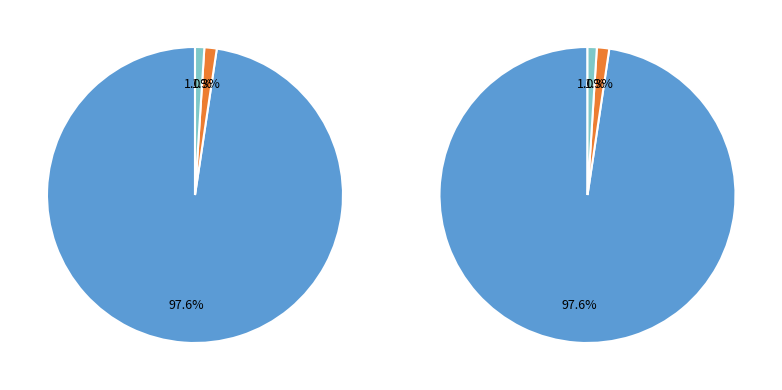

The List rows slice represents 12% of the pie. True or false?

False